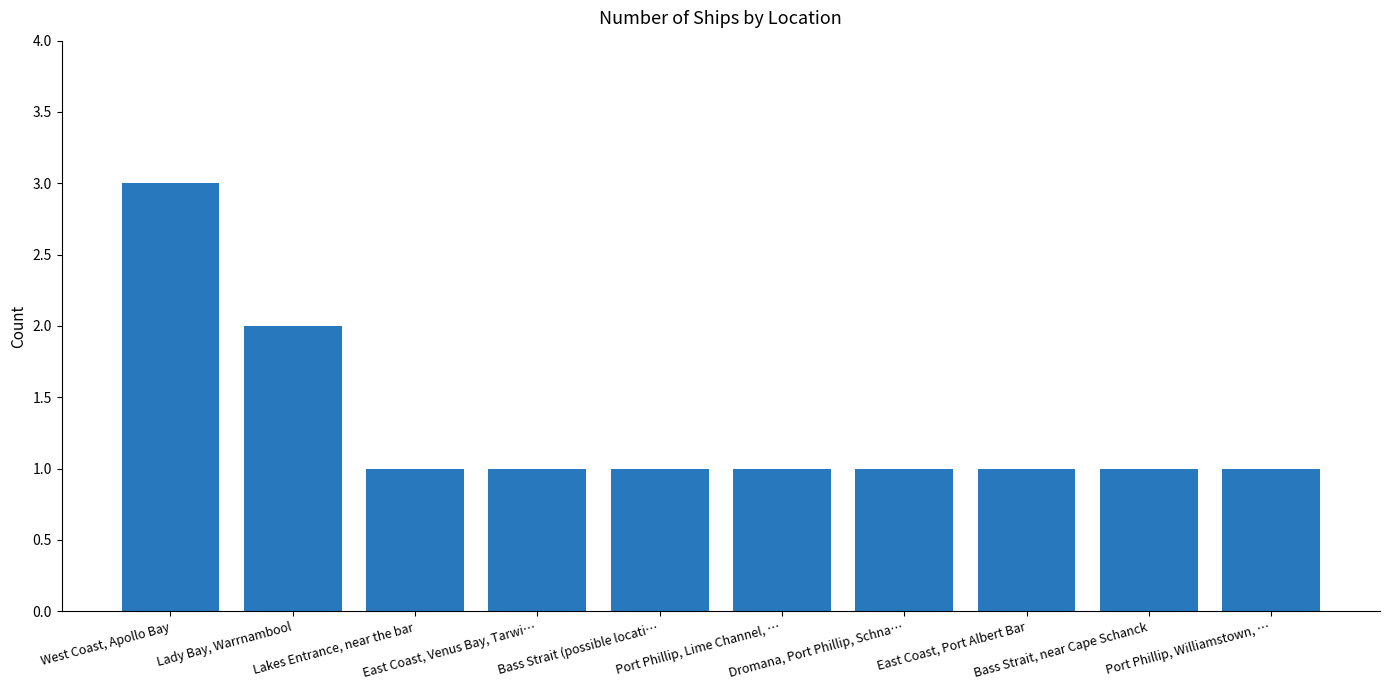

What is the label of the 8th bar from the left?

East Coast, Port Albert Bar